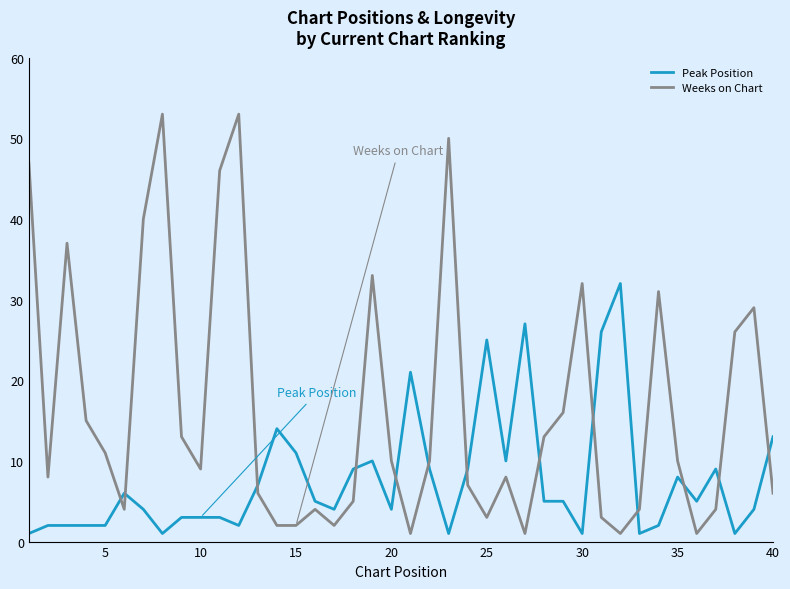

Rank the series by their maximum value, from highest to lowest.

Weeks on Chart, Peak Position